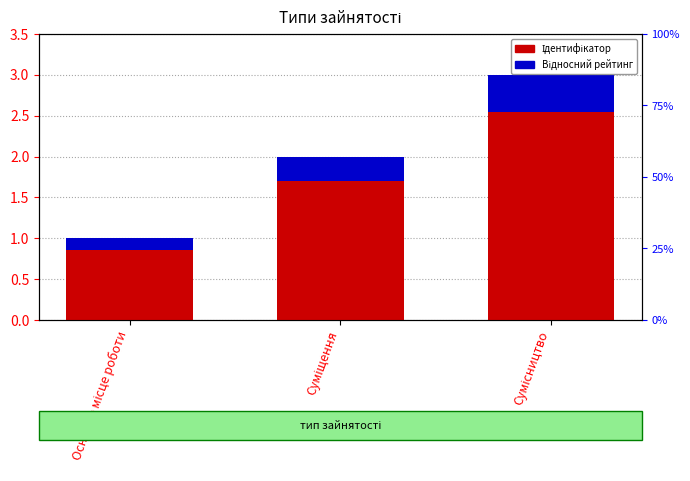

True or false: Ідентифікатор has a value of 4.3 at Сумісництво.

False